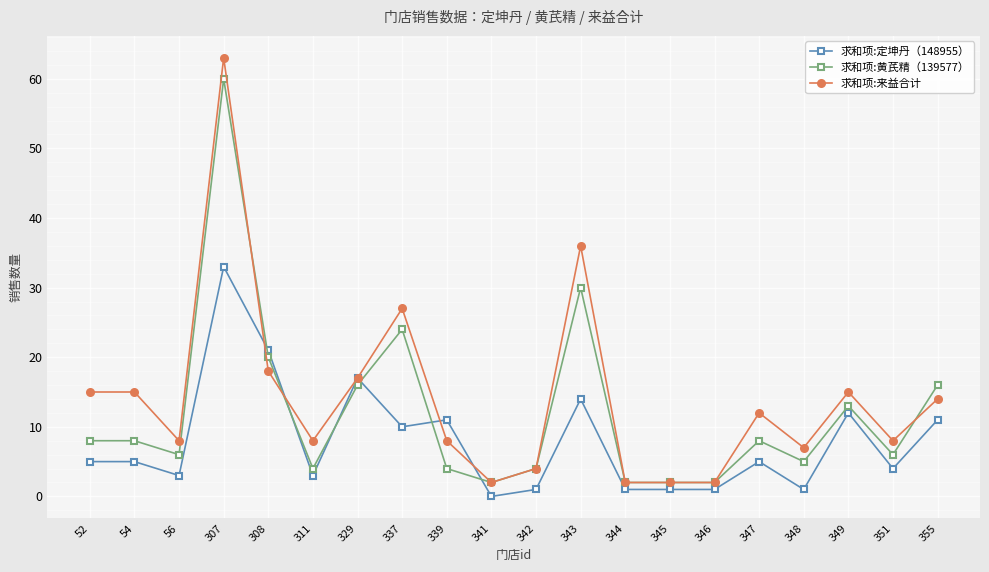

How many times do 求和项:黄芪精（139577） and 求和项:定坤丹（148955） cross each other?

6